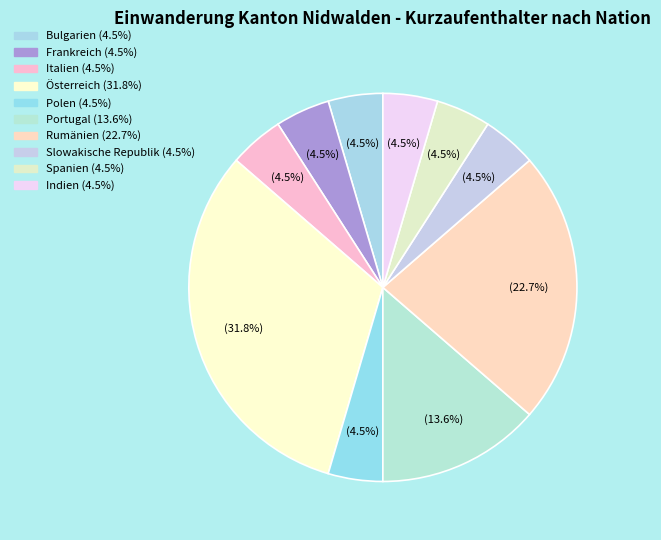

Which has a higher value, Italien or Polen?

Italien